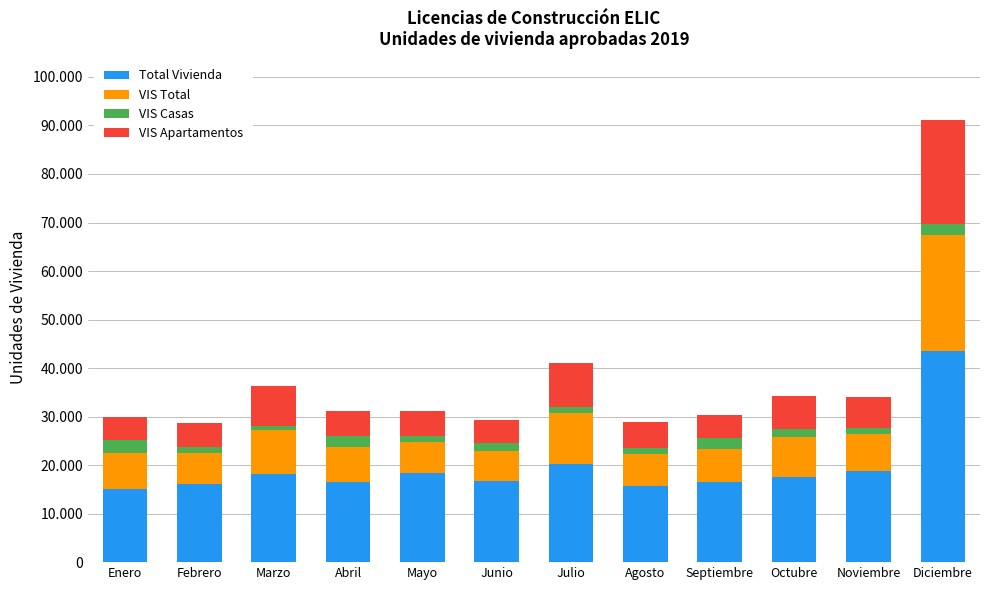

Are the bars grouped side by side (vs. stacked)?

No